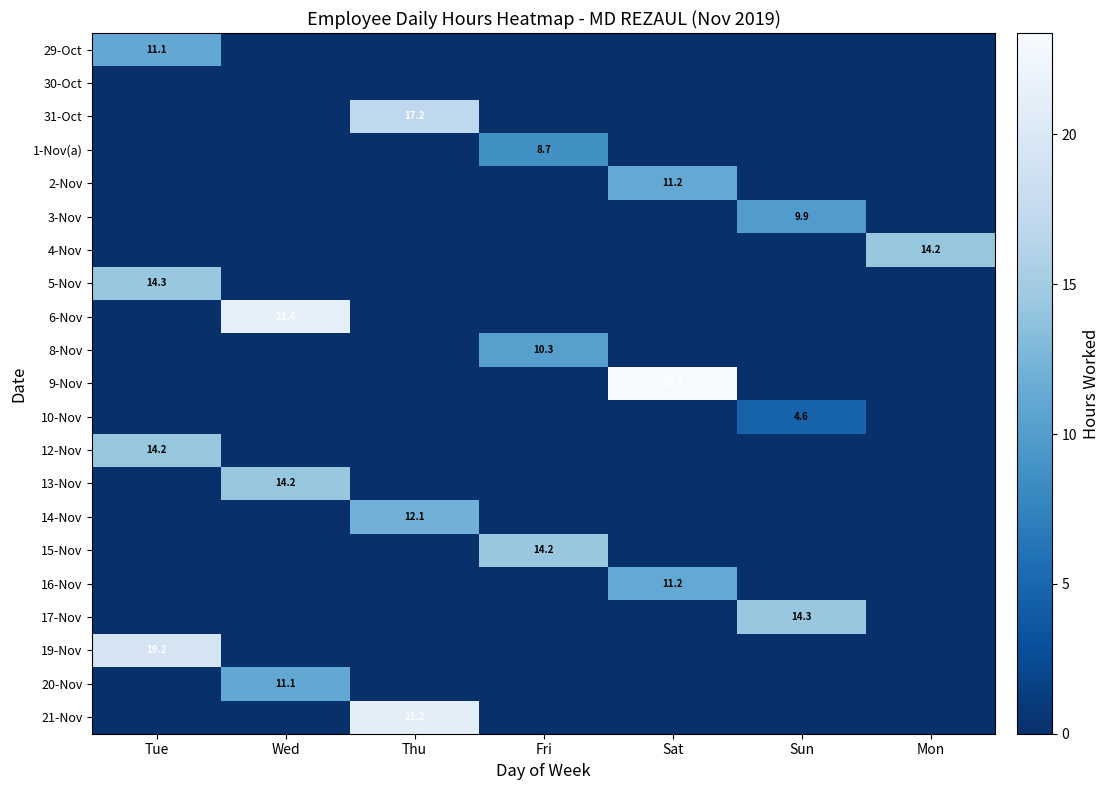

List the labels in order of 4-Nov value, largest first.

Mon, Tue, Wed, Thu, Fri, Sat, Sun